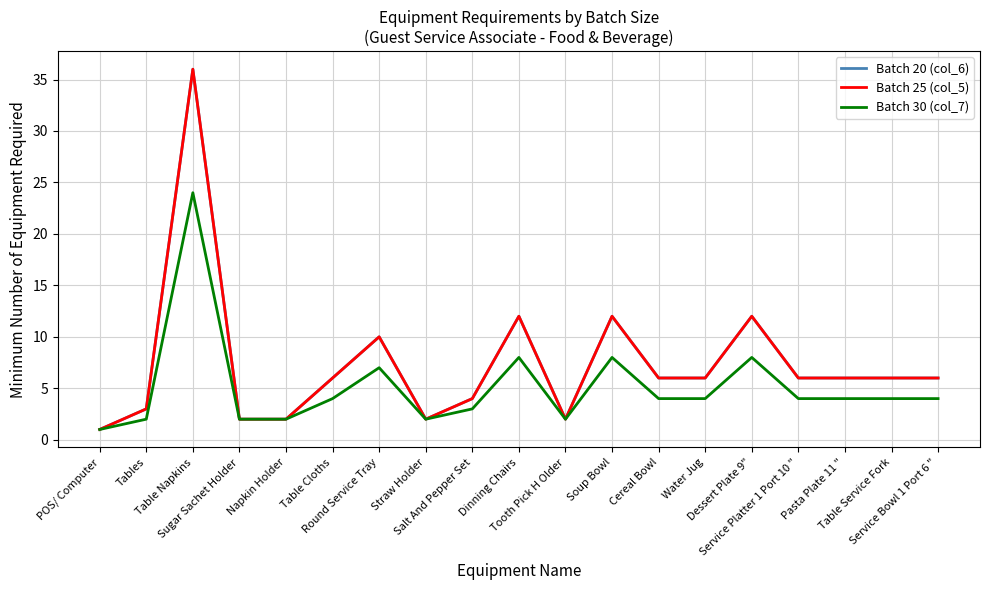

Does the chart have visible grid lines?

Yes